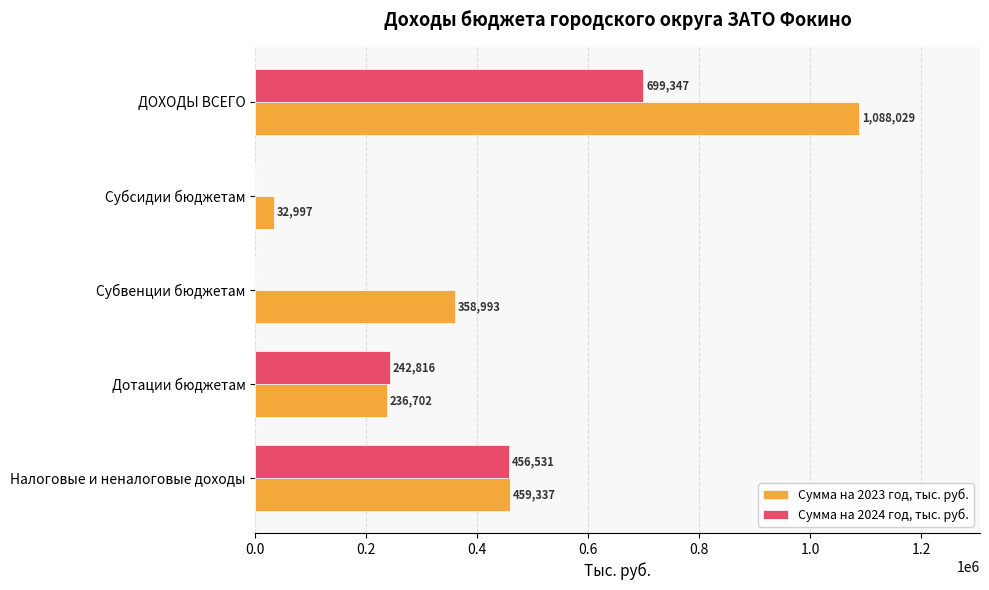

Which series has the largest total across all categories?

Сумма на 2023 год, тыс. руб.